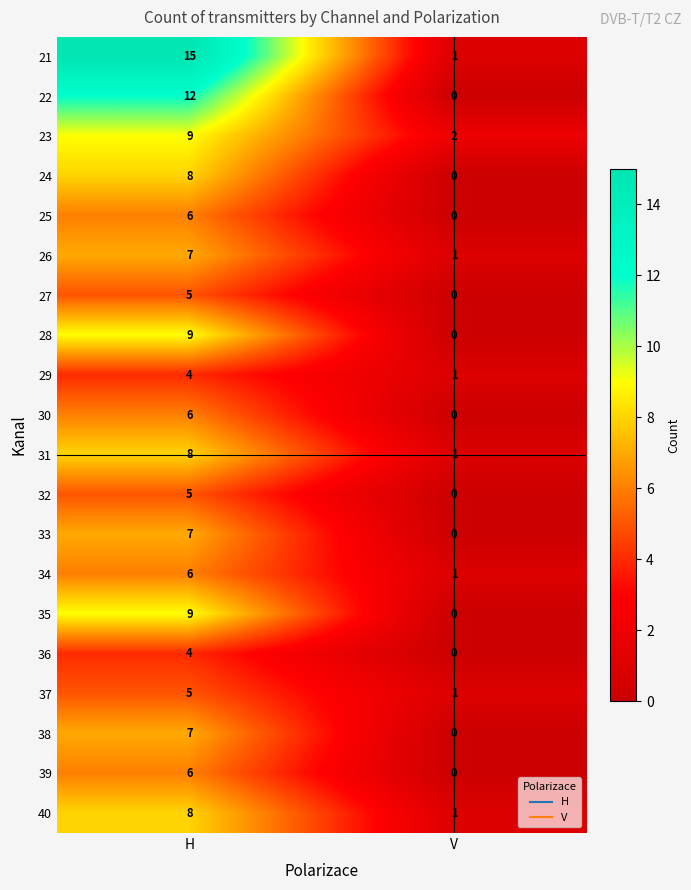

The value of 27 at H is 9. True or false?

False